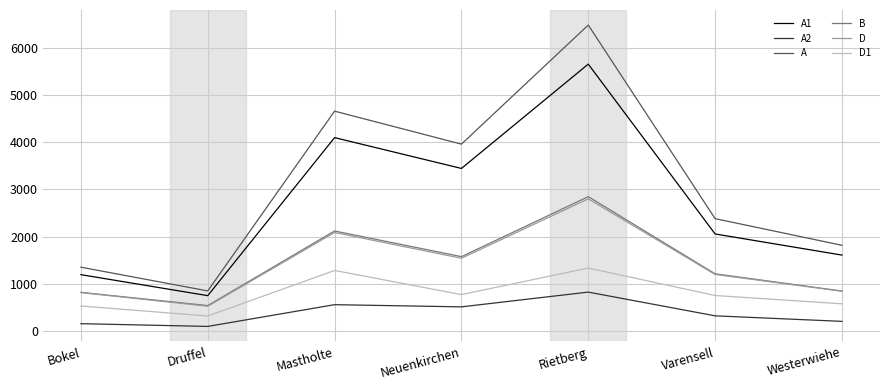

True or false: A1 and B cross at least once.

False